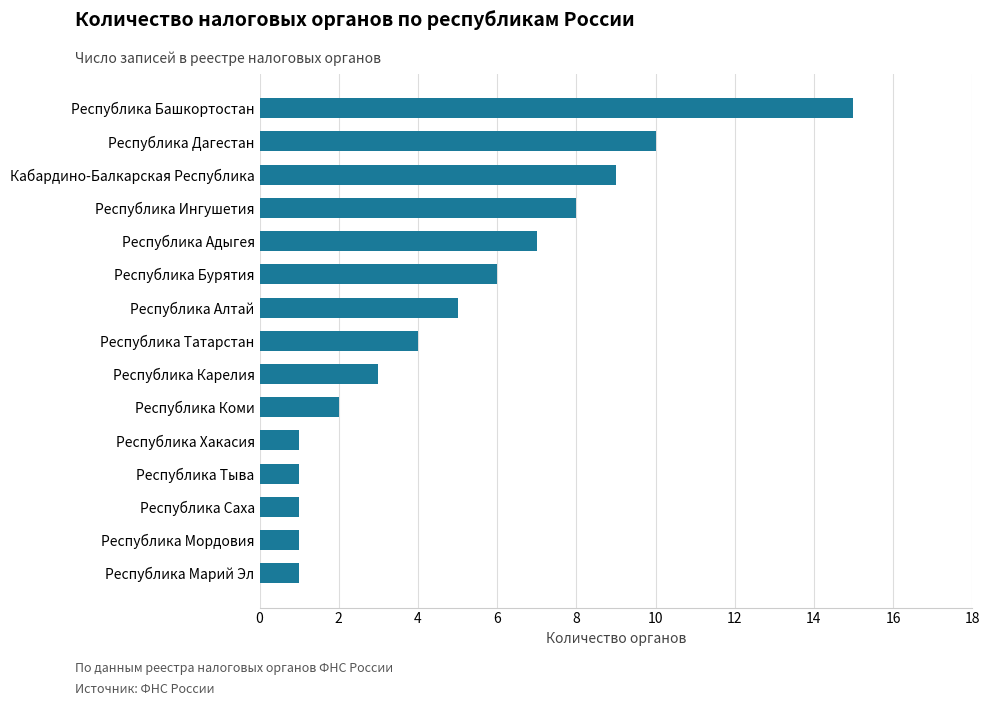

What is the difference between the second highest and second lowest values?

9